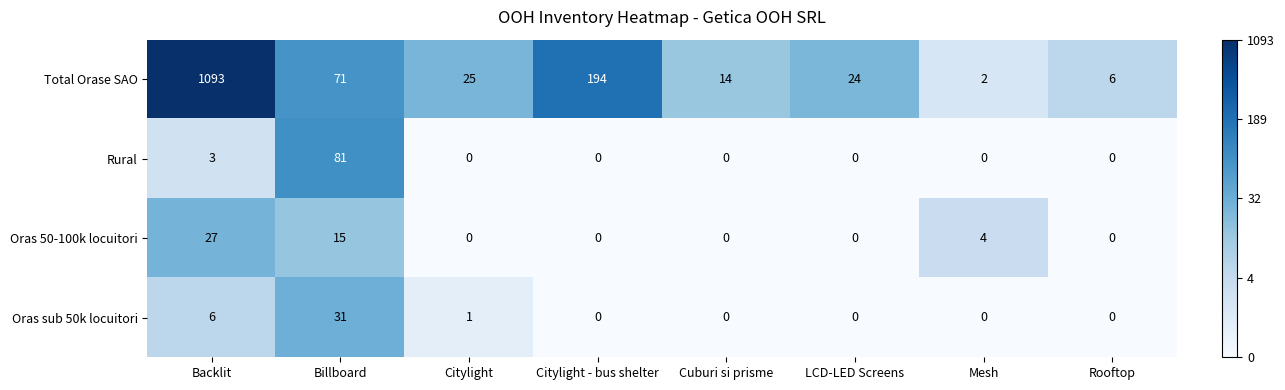

At how many categories does at least one series exceed 0?

8